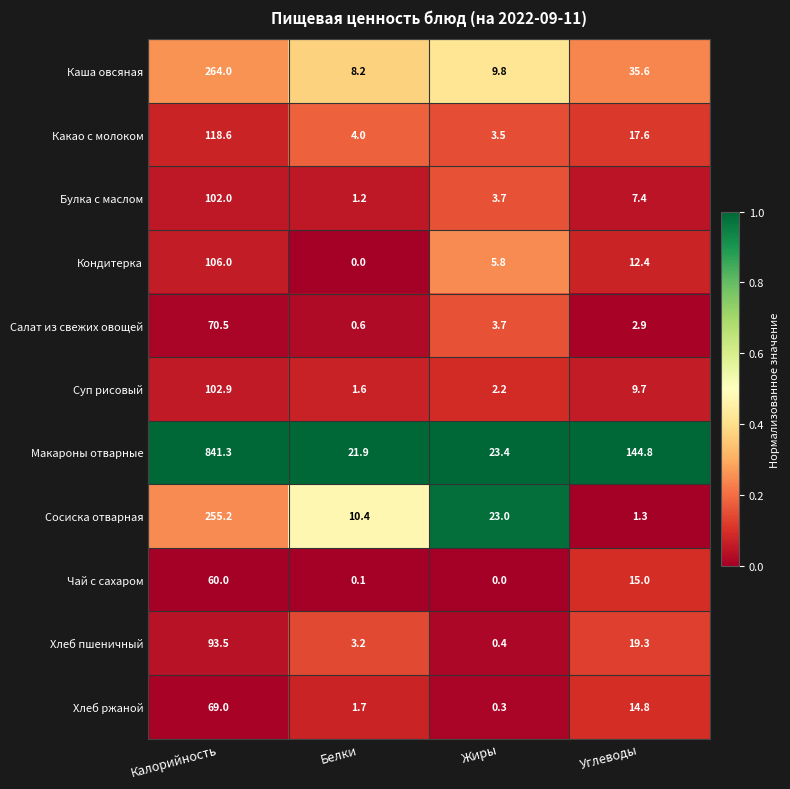

True or false: Каша овсяная has a value of 51.7 at Углеводы.

False